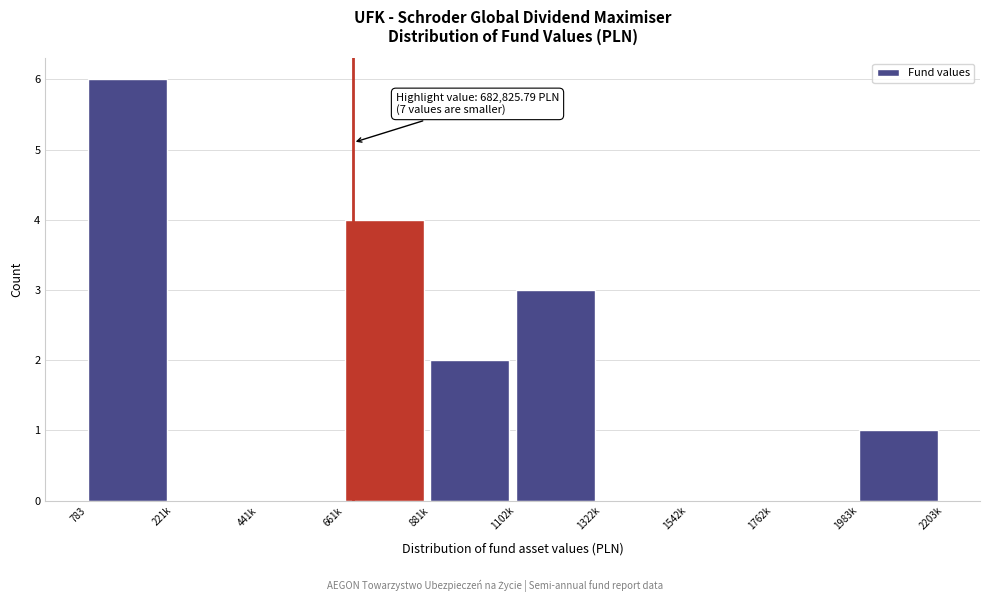

Reading right to left, what are all the values shown in this chart?

1983k=1	1762k=0	1542k=0	1322k=0	1102k=3	881k=2	661k=4	441k=0	221k=0	783=6